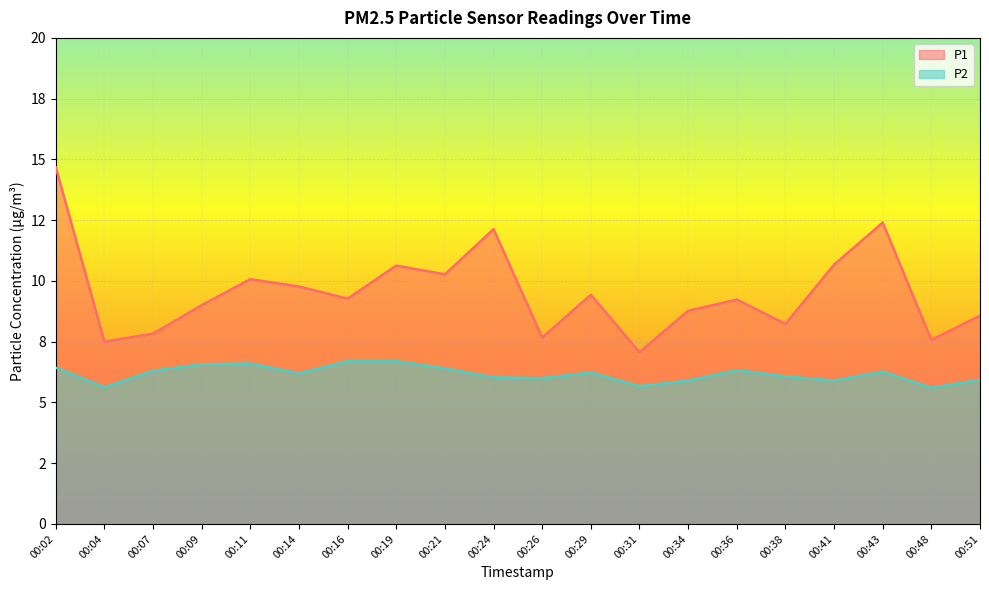

What is the value of the P2 point at the 20th from the left?

5.9